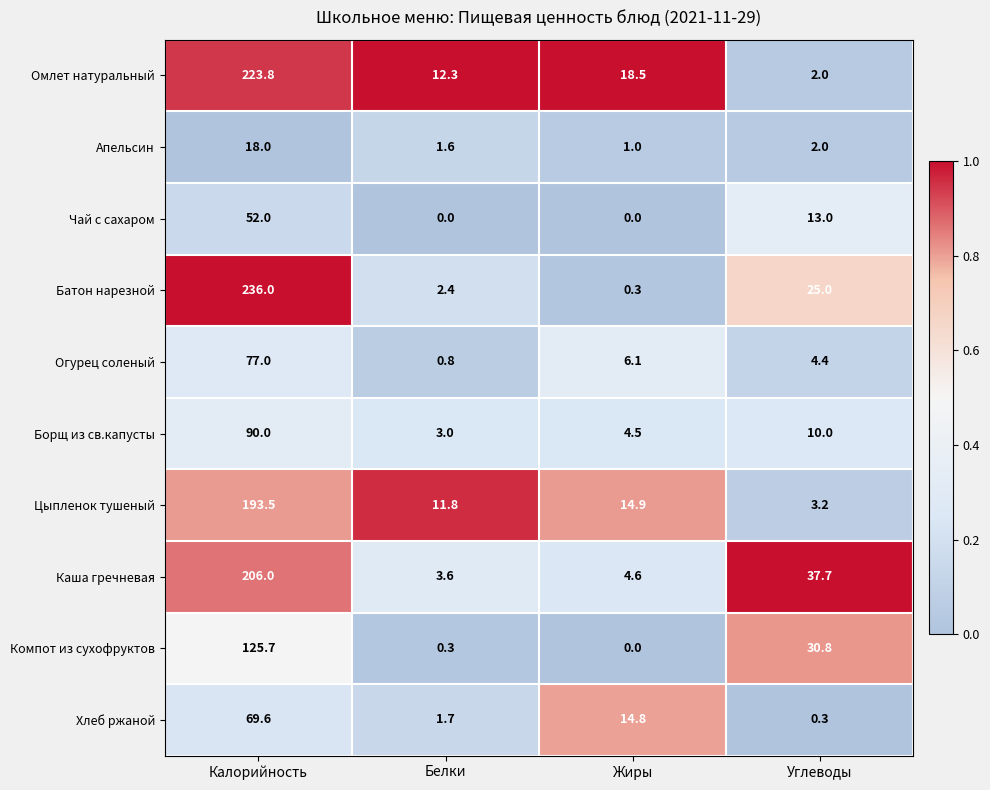

Which series has the largest total across all categories?

Батон нарезной